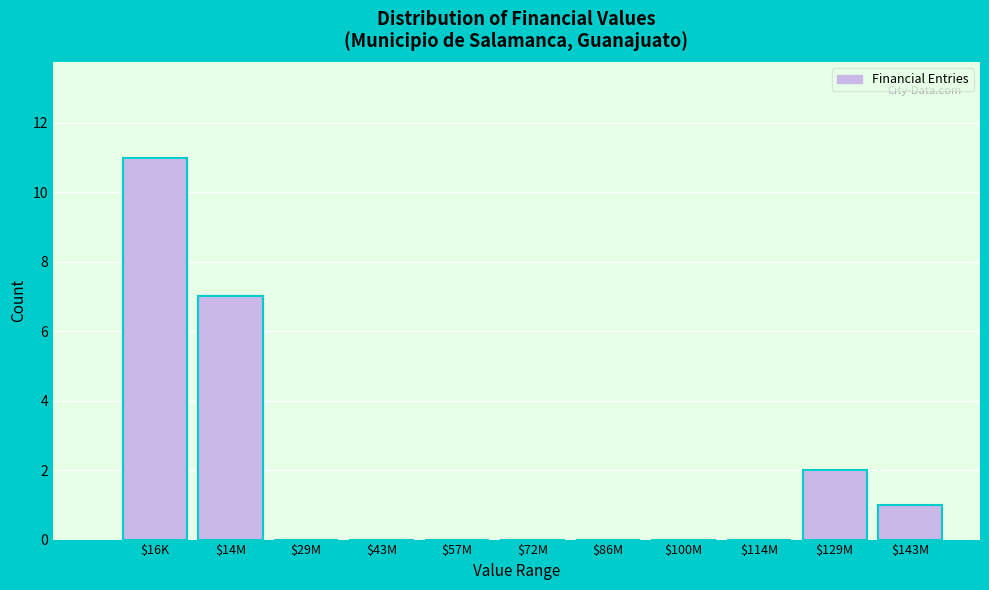

Is it true that the value at $143M is 1?

True